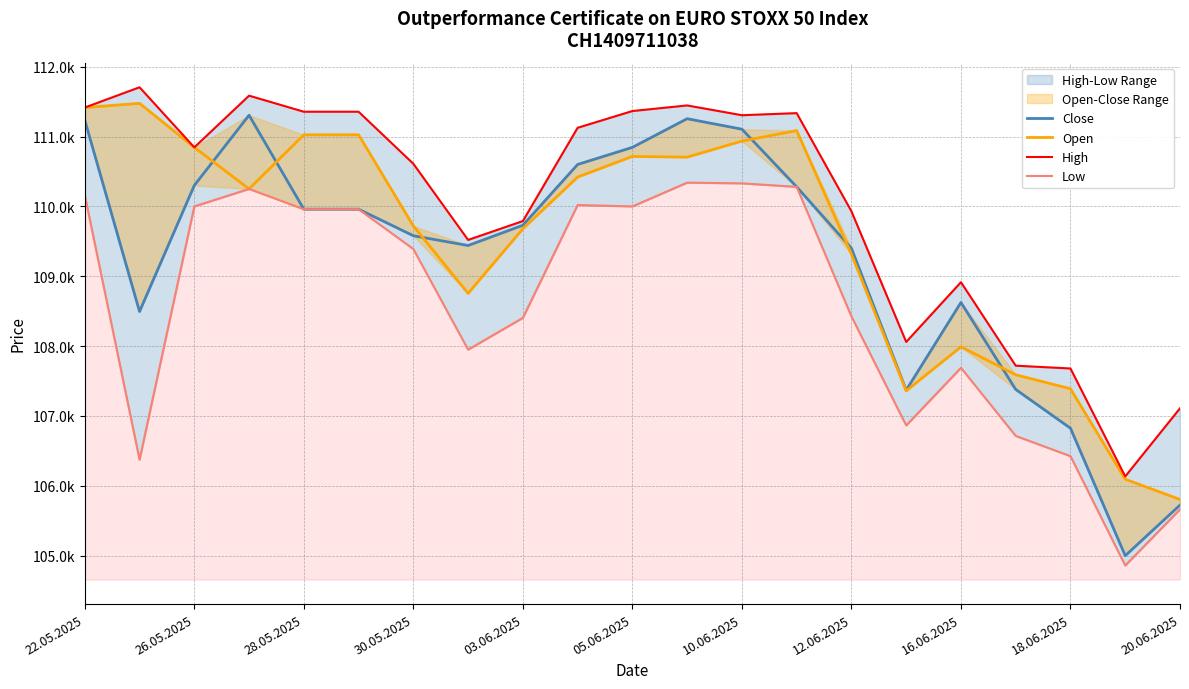

What is the difference between the highest and lowest values at 05.06.2025?

1365